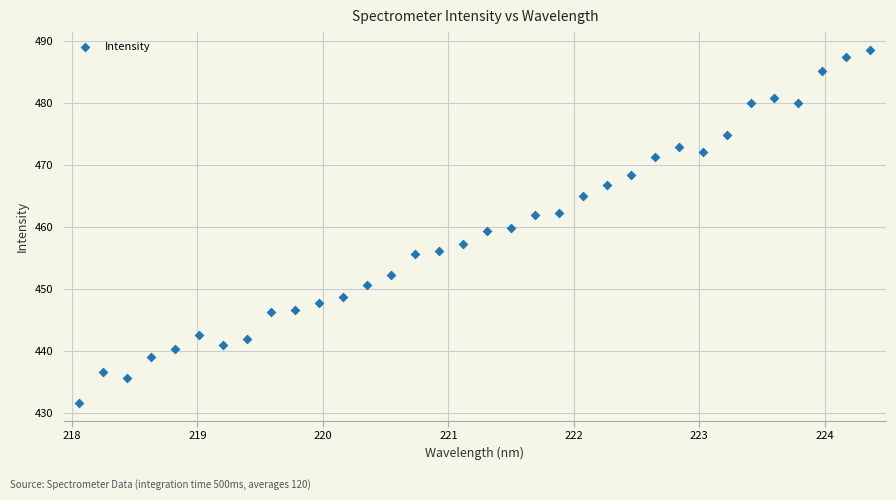

What is the range of X values (max minus min)?

6.3